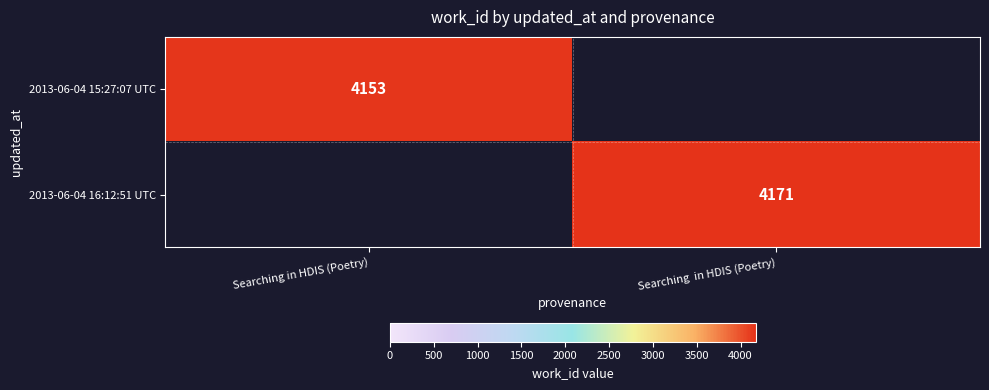

Is it true that 2013-06-04 16:12:51 UTC equals 4171 at Searching  in HDIS (Poetry)?

True